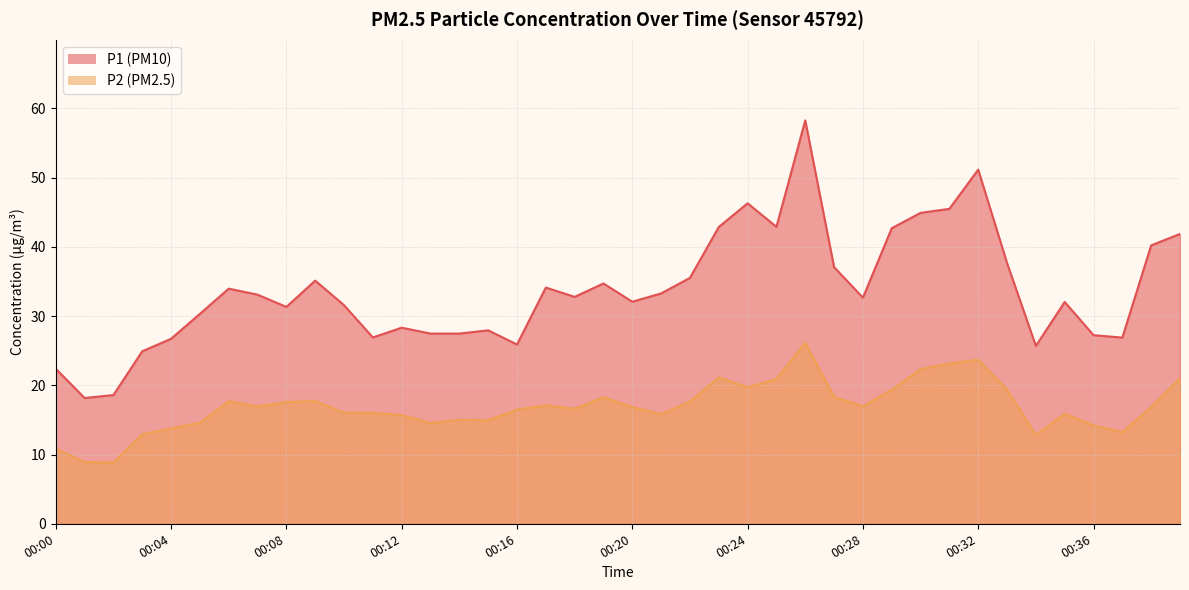

What is the total value across all series at 00:39?

62.9